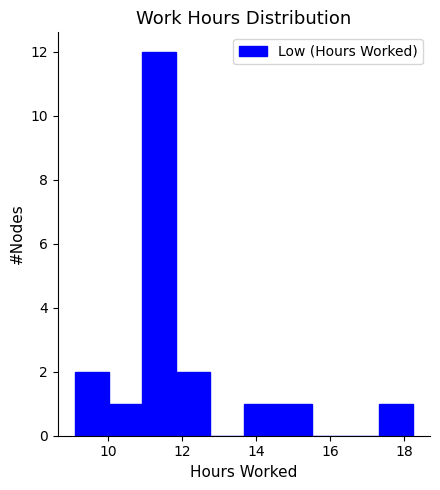

What is the height of the bar covering 9.0 to 10.0 on the x-axis? Neither the bar edges nor the heights are printed on the chart, so give them approximately, as read against the axes.

2